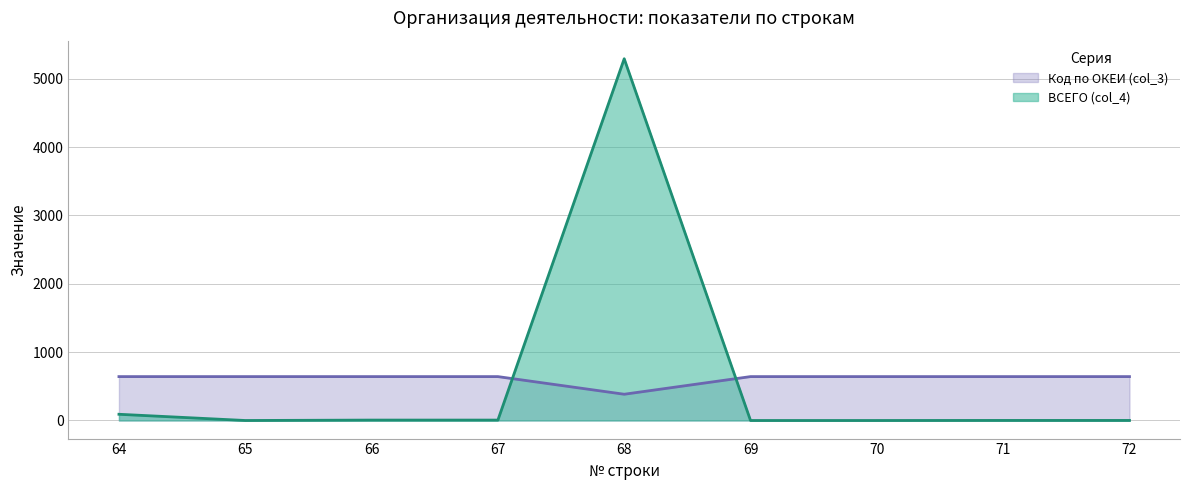

Which has a higher value, 64 or 65?

64